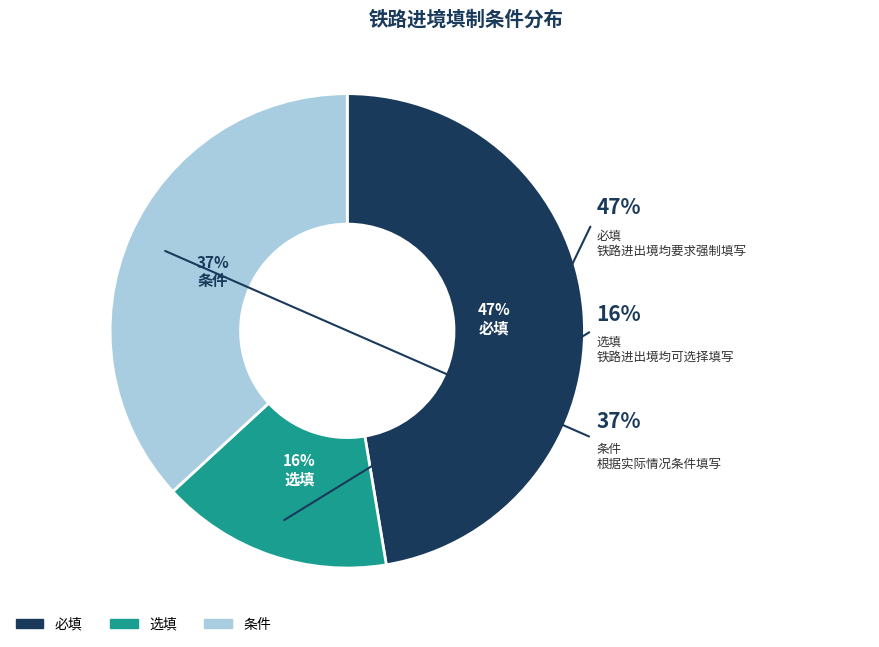

What percentage is the 必填 slice, to the nearest percent?

47%